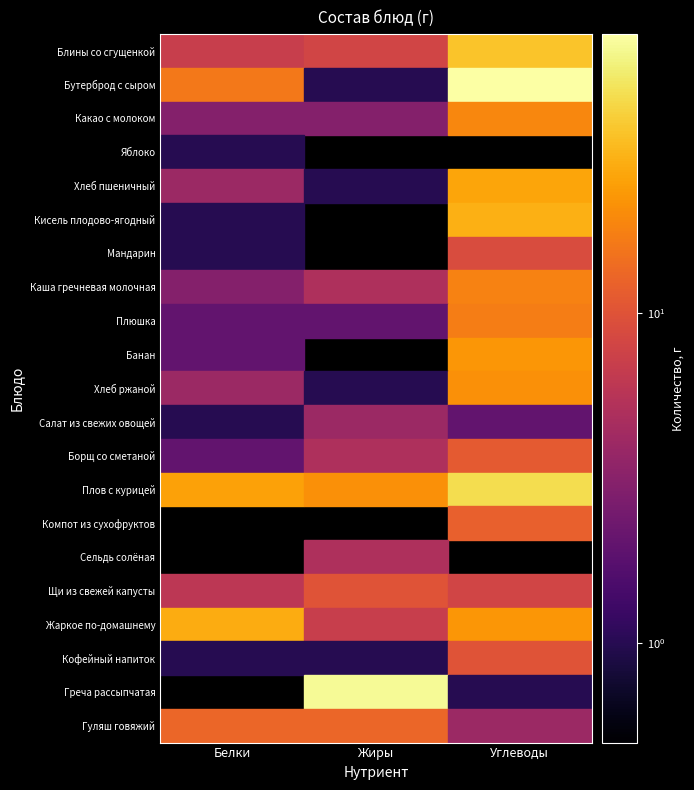

What is the average value of the Банан series?

8